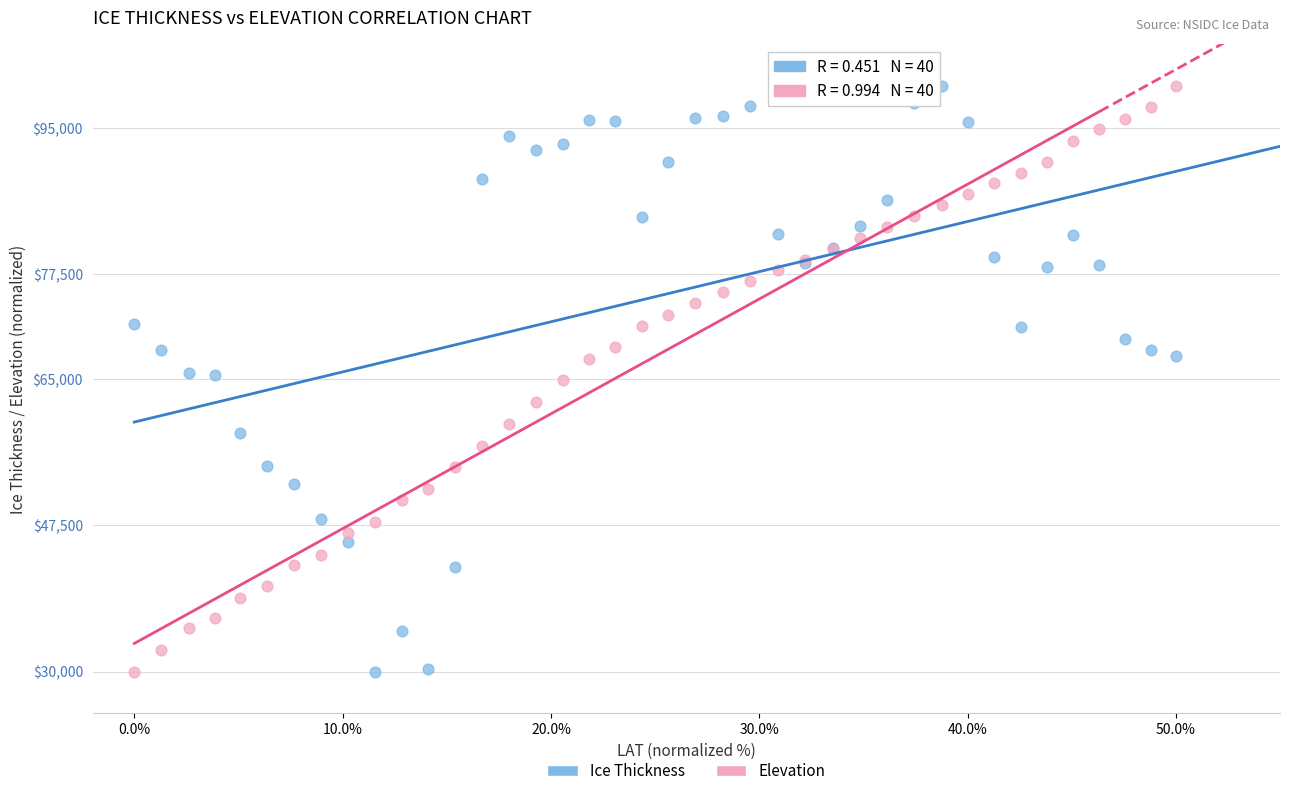

What is the X range (max minus min) for the scatter plot?

50.0